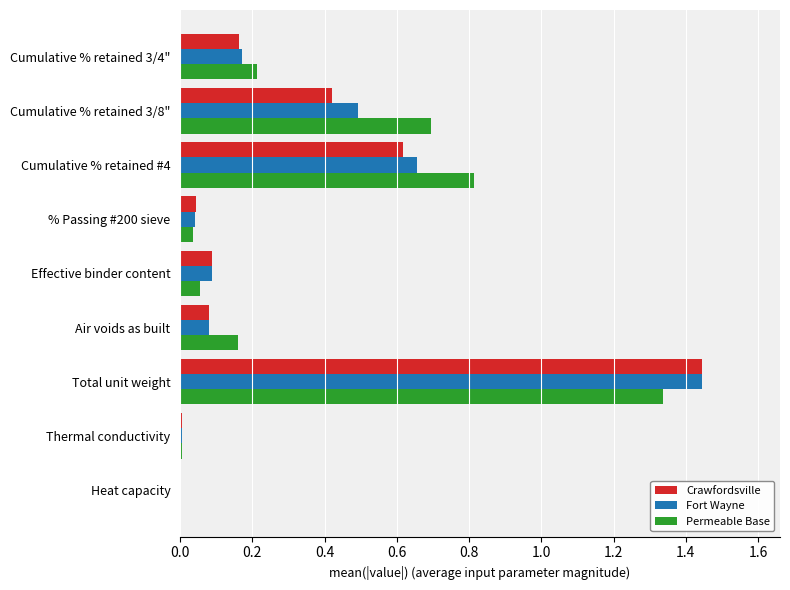

What is the sum of all Permeable Base values?

3.3